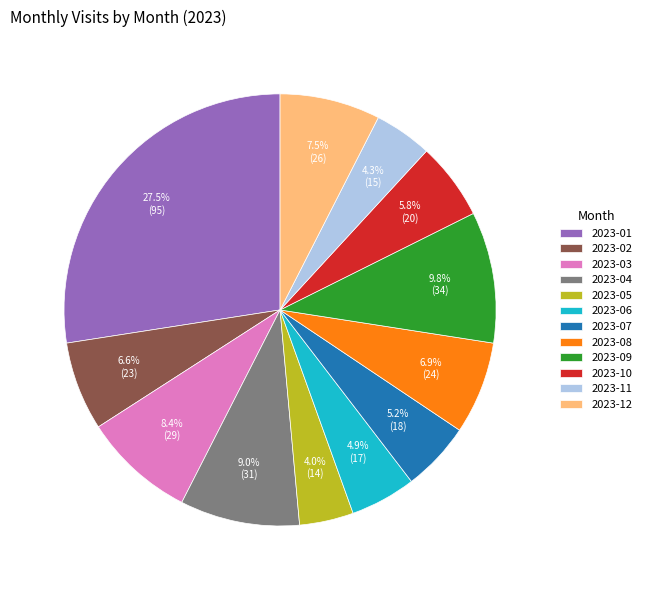

Does any single category account for the majority?

No